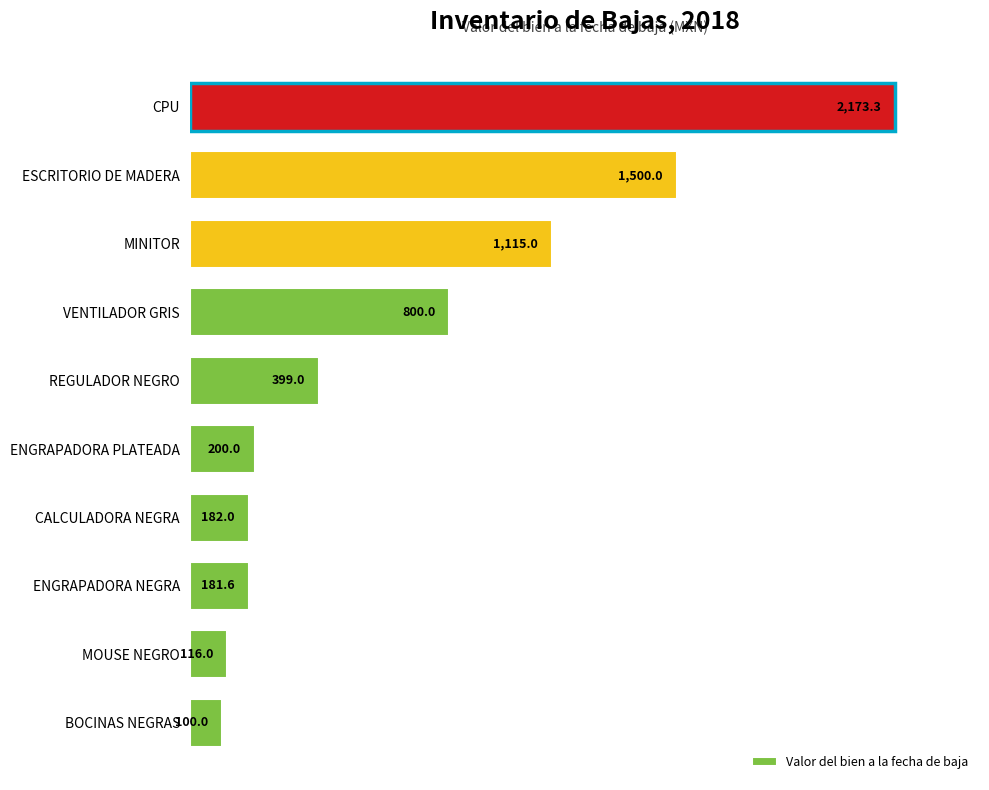

What is the maximum value shown in the chart?

2173.3